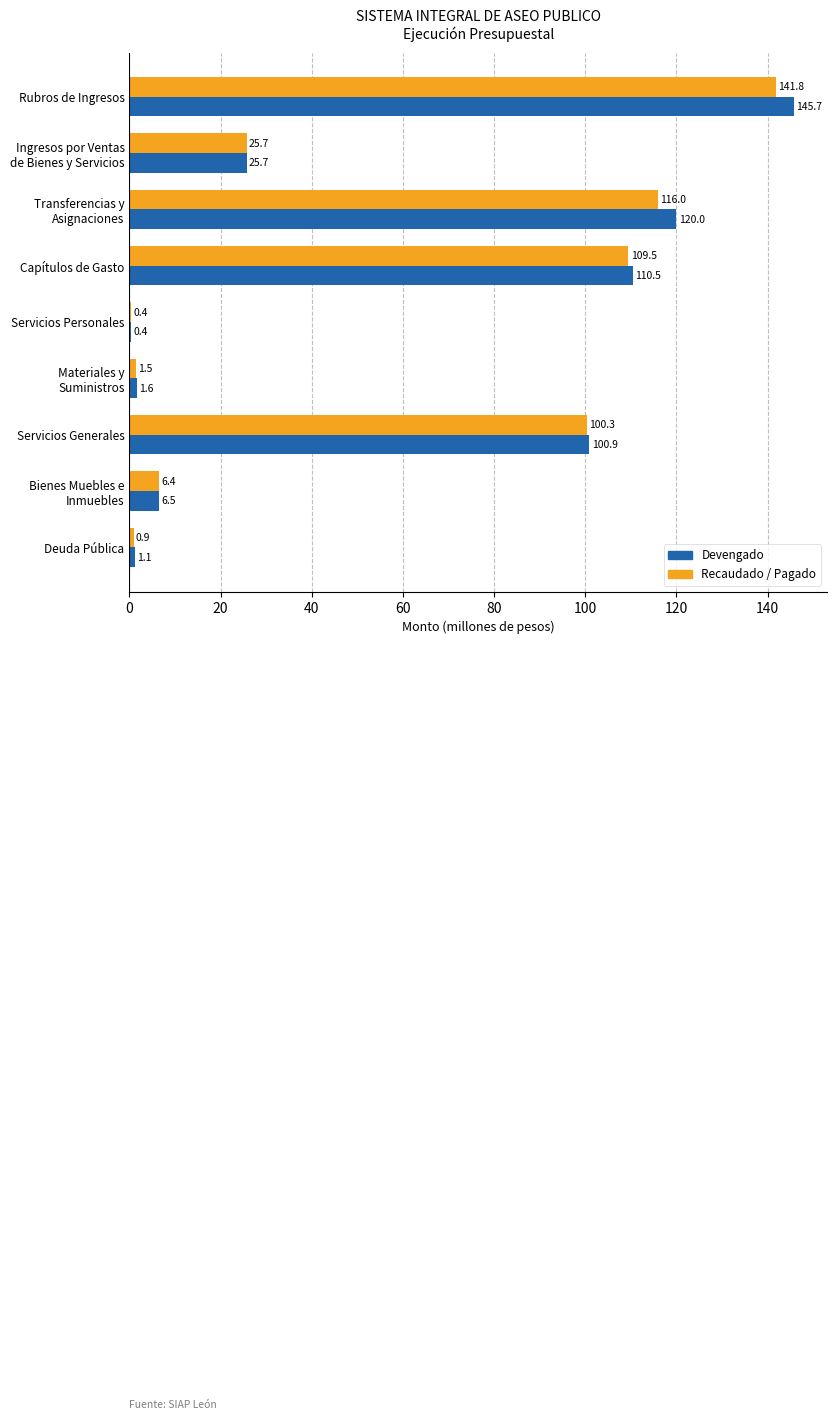

What is the greatest value displayed?

145.7